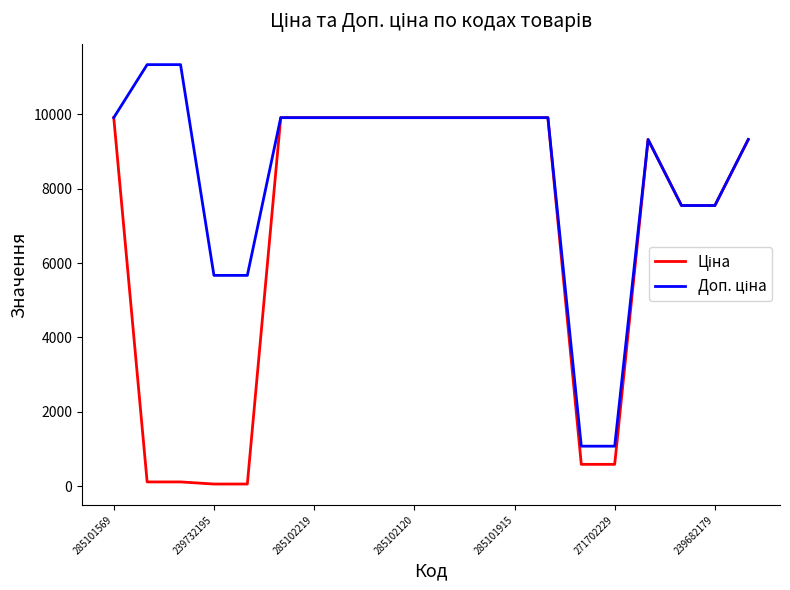

What is the maximum value shown in the chart?

11334.0